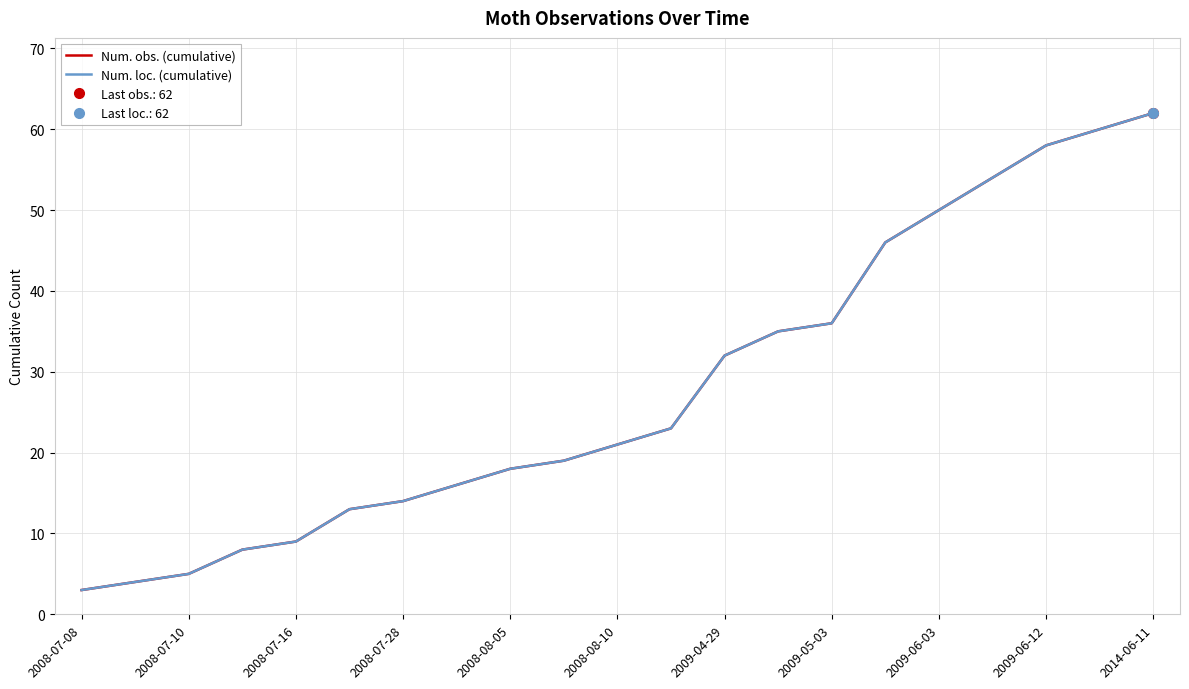

Between 11 and 2009-04-29, which is larger?

11